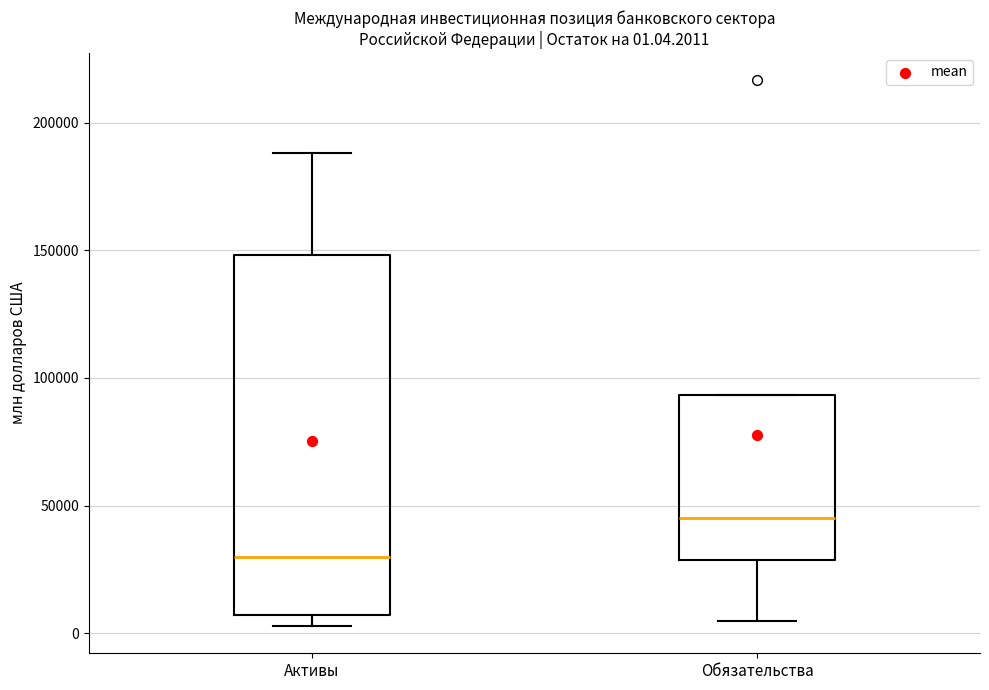

Comparing the boxes themselves (not the whiskers), which one is the tallest?

Активы